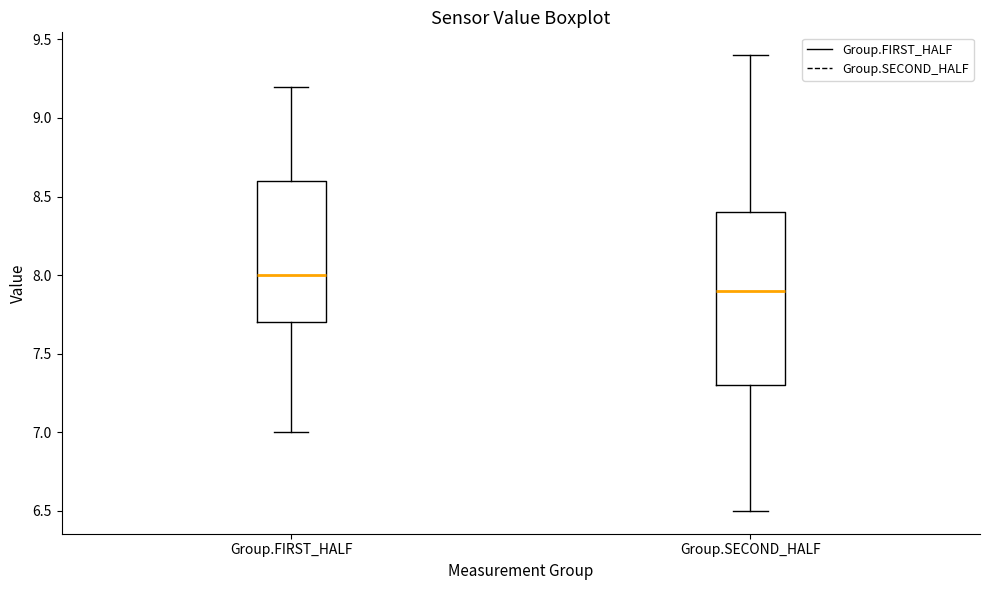

Reading left to right, transcribe this box plot: for each box, give where its median line is, the range the box spans, and where its two whiskers end, as read against the y-axis. The values are not printed on the chart, so give them approximately, as read against the axis.

Group.FIRST_HALF: median 8.0, box 7.7 to 8.6, whiskers 7.0 to 9.2
Group.SECOND_HALF: median 7.9, box 7.3 to 8.4, whiskers 6.5 to 9.4